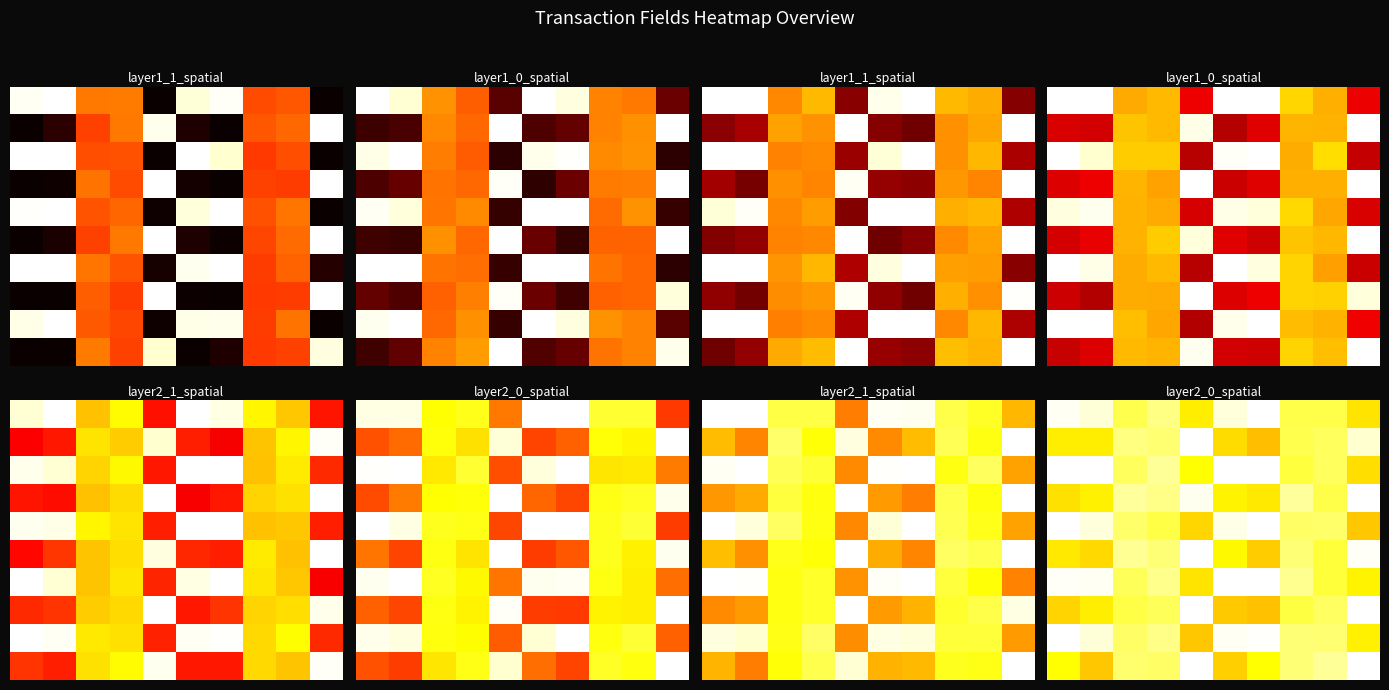

Between 1 and 5, which is larger?

1